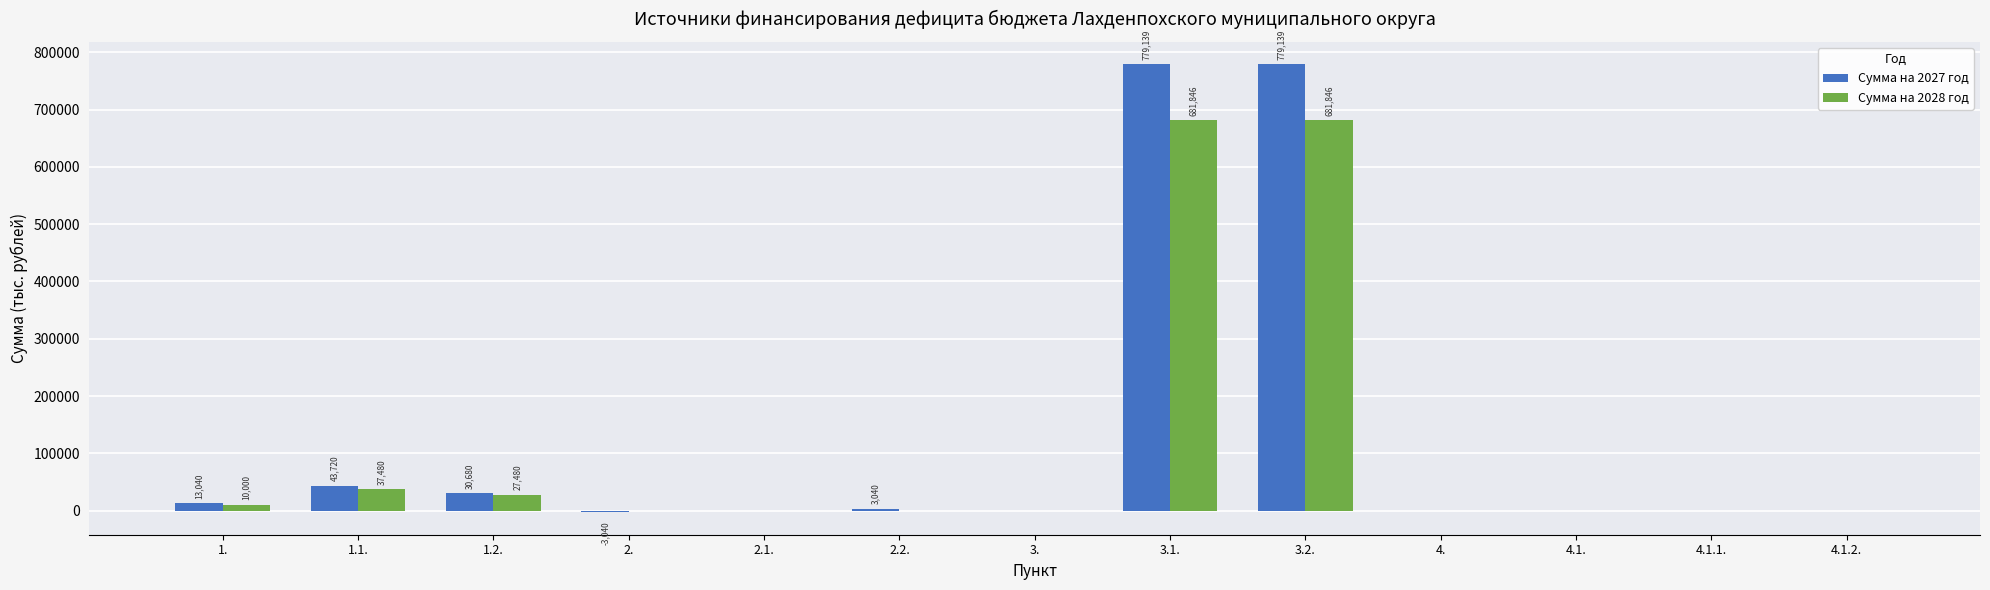

How many data points in Сумма на 2028 год are above 0?

5